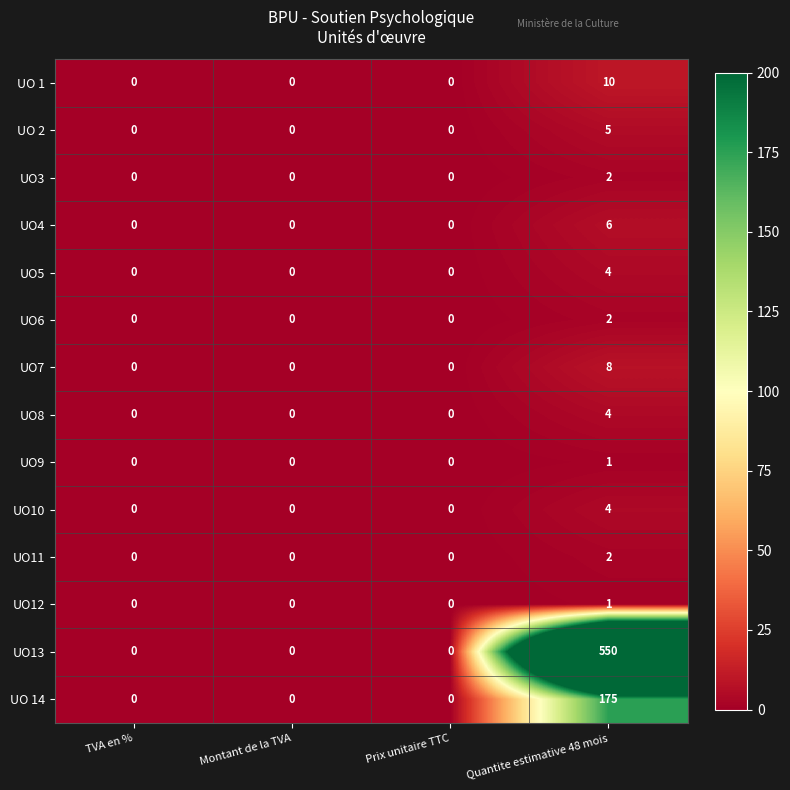

Count the UO 14 values in the range 0 to 175.

4